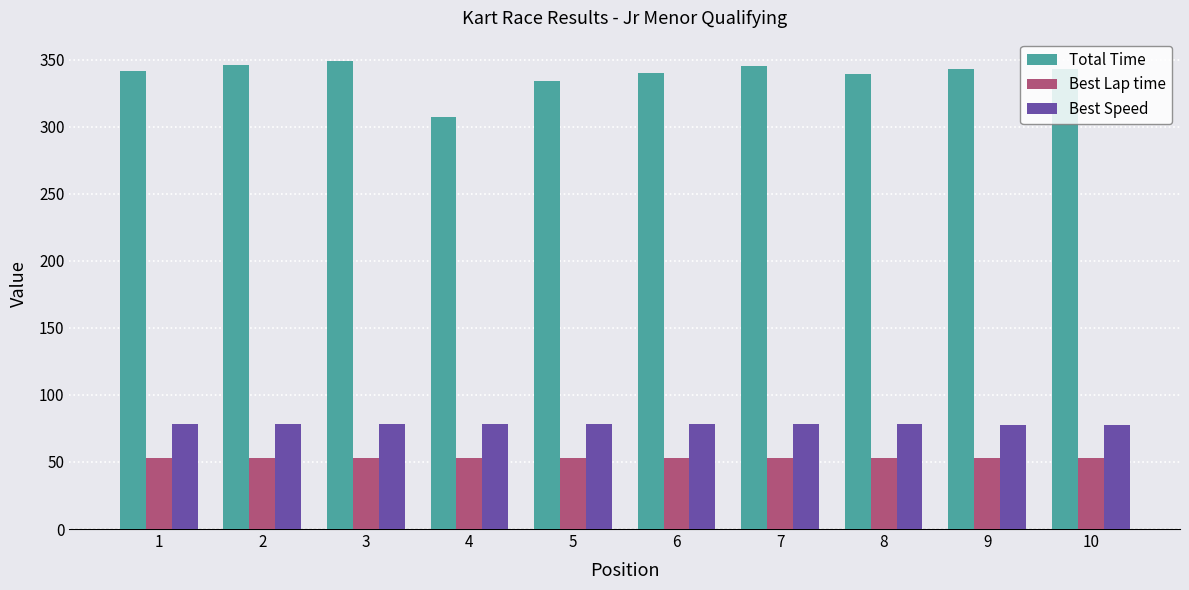

Which series has the widest spread of values?

Total Time